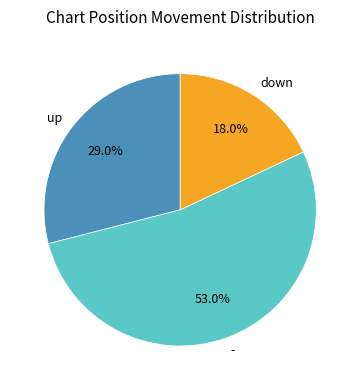

Is there any slice that represents more than half of the pie?

Yes